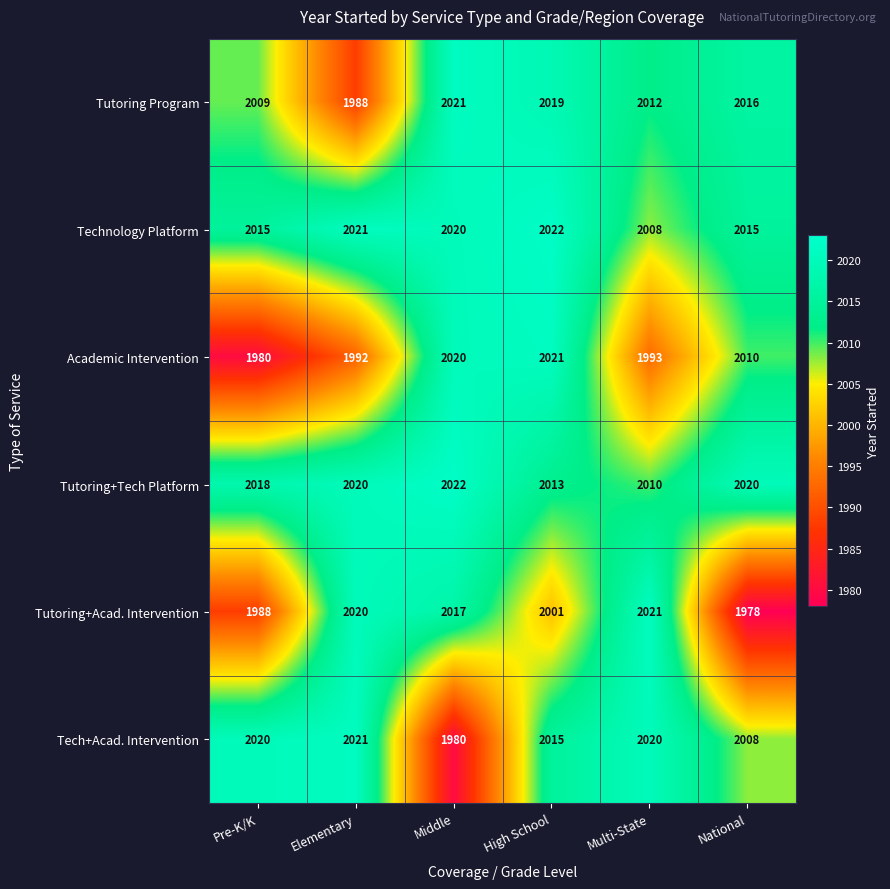

Rank the series at Multi-State from lowest to highest value.

Academic Intervention, Technology Platform, Tutoring+Tech Platform, Tutoring Program, Tech+Acad. Intervention, Tutoring+Acad. Intervention